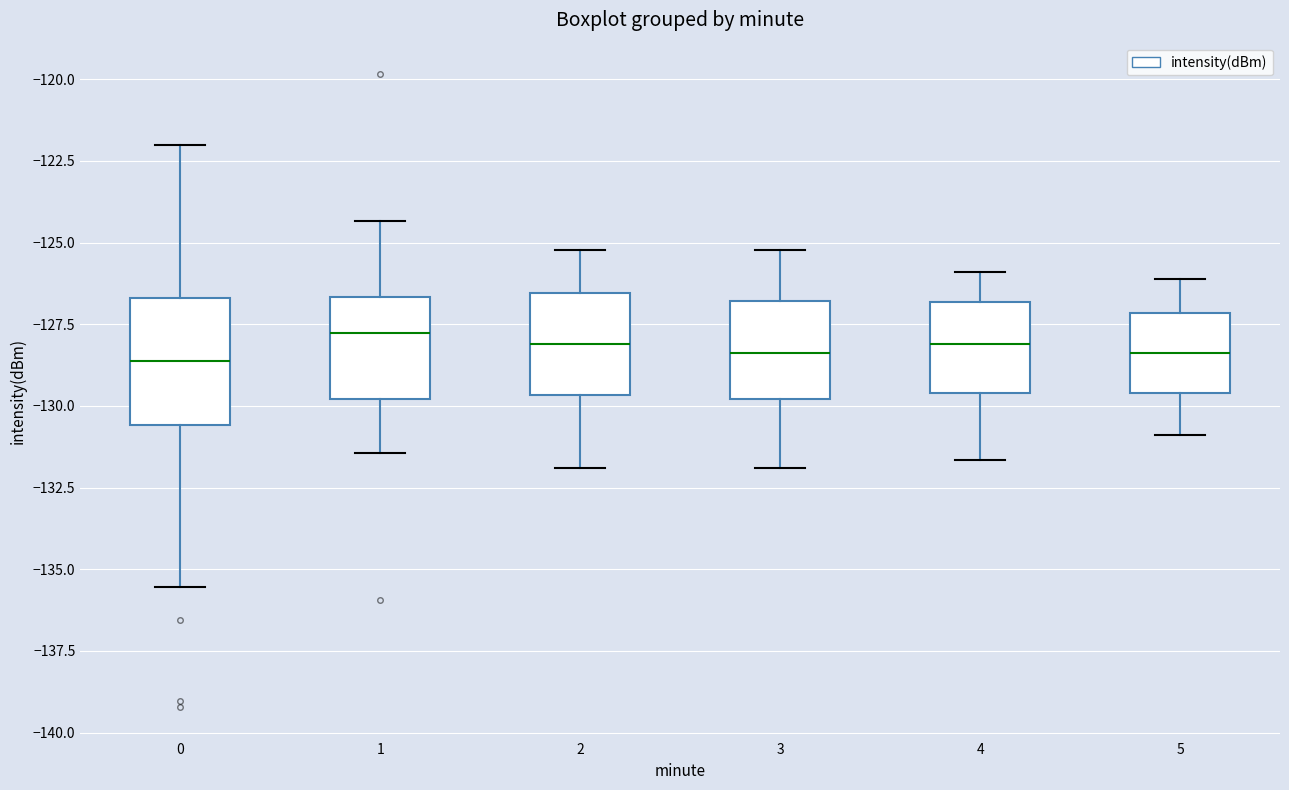

Where does the median line of the box at x = 4 sit on the y-axis? The values are not printed on the chart, so give them approximately, as read against the axis.

-128.0